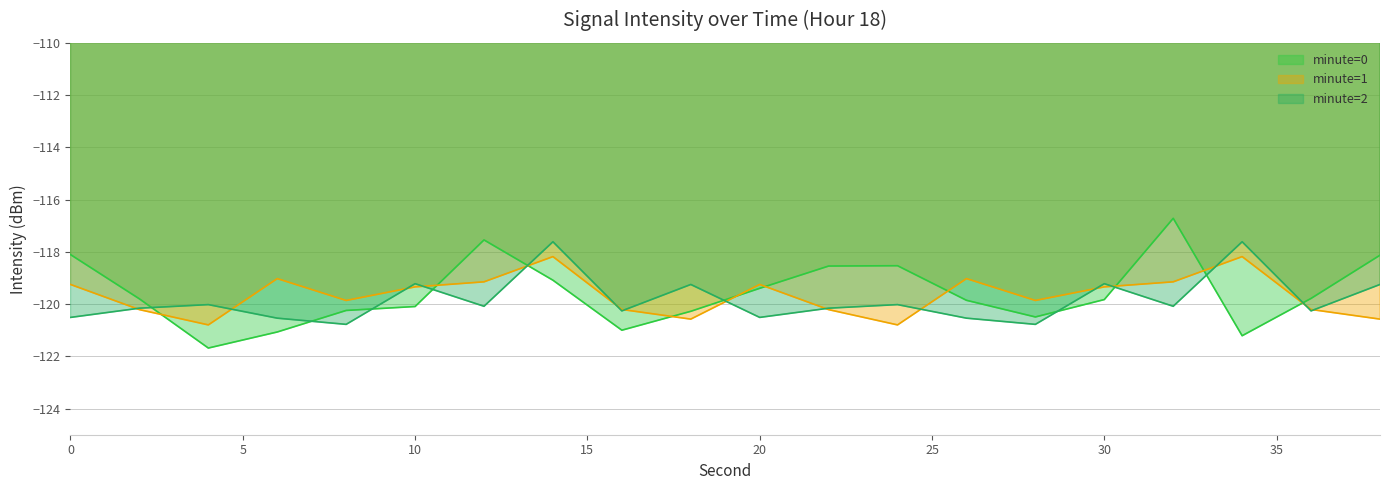

What is the difference between the highest and lowest values at 0?

2.4